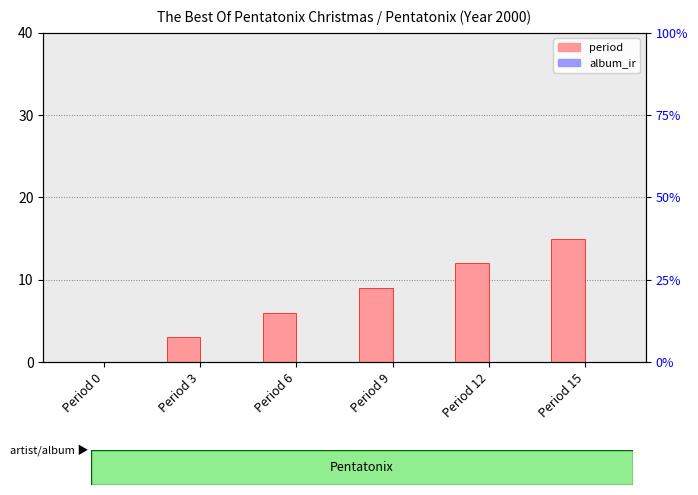

Which category has the lowest value in the period series?

Period 0